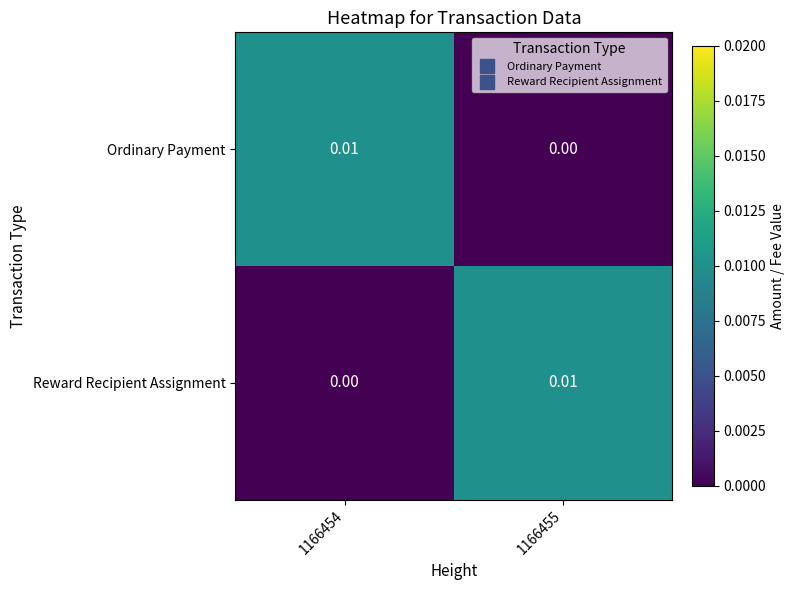

How many categories are shown in the chart?

2